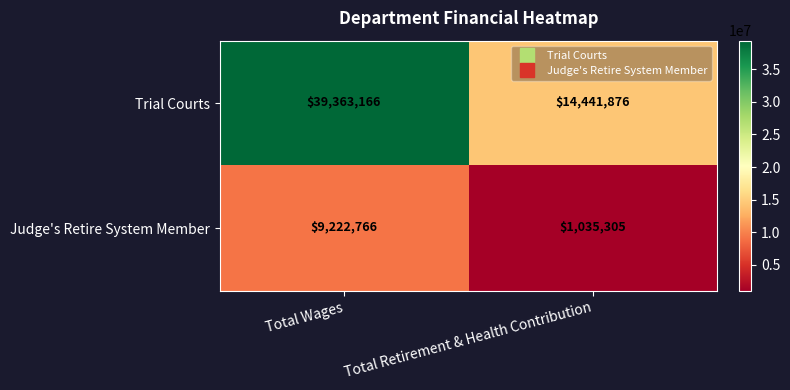

What is the average value of the Judge's Retire System Member series?

5129036